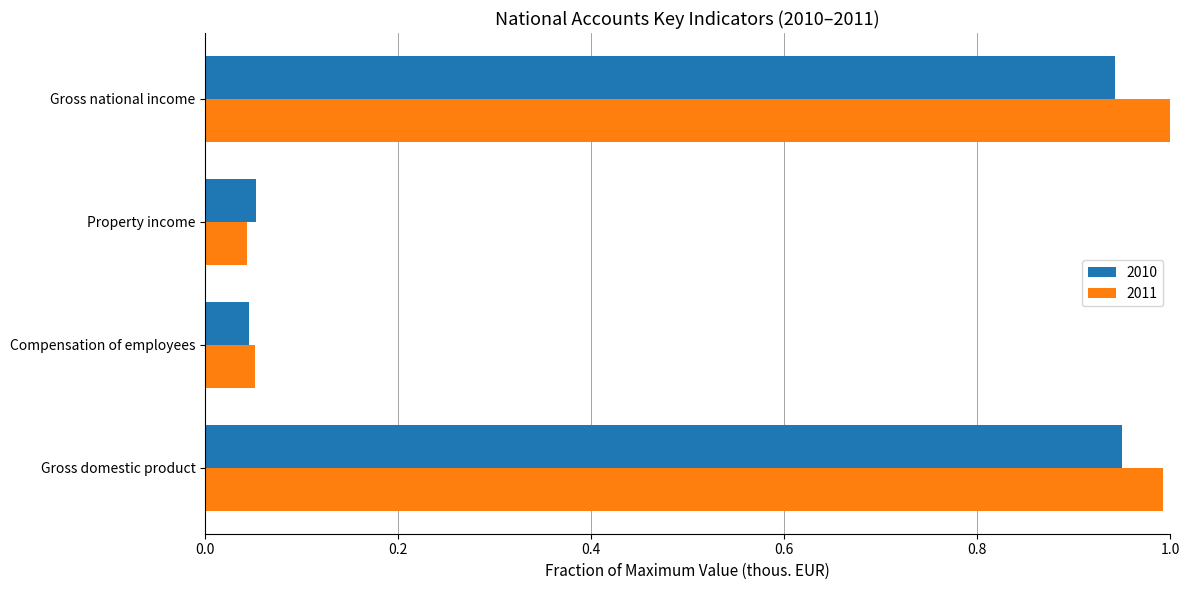

Is the value of 2011 at Compensation of employees greater than the value of 2010 at Gross domestic product?

No